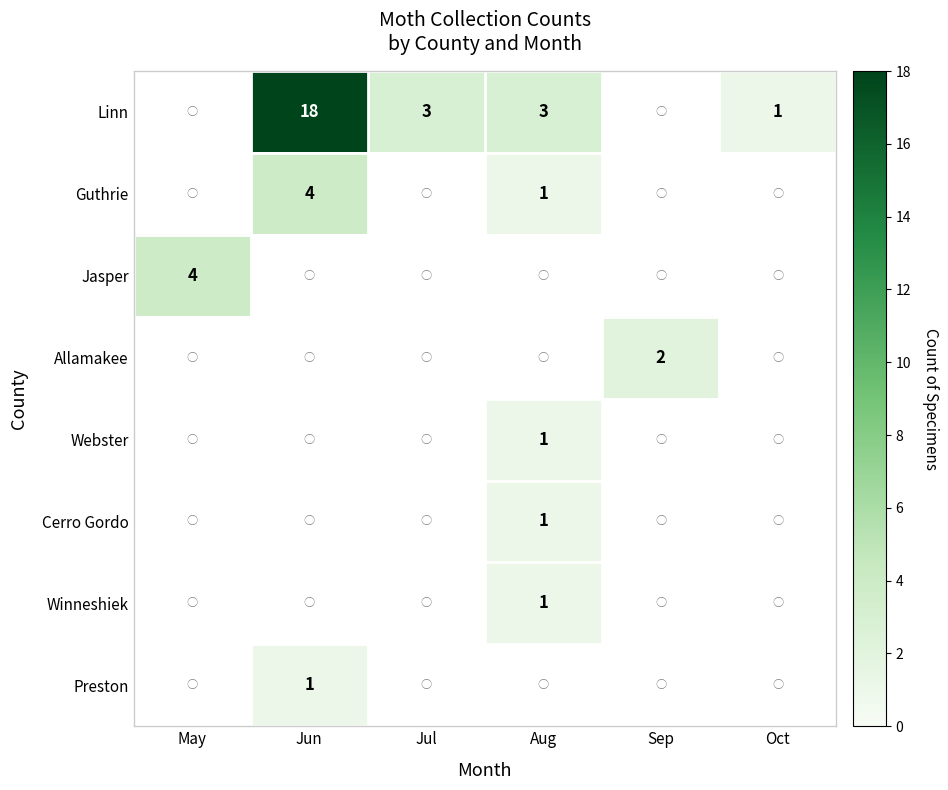

Which has a higher value, Sep or Jul?

Jul